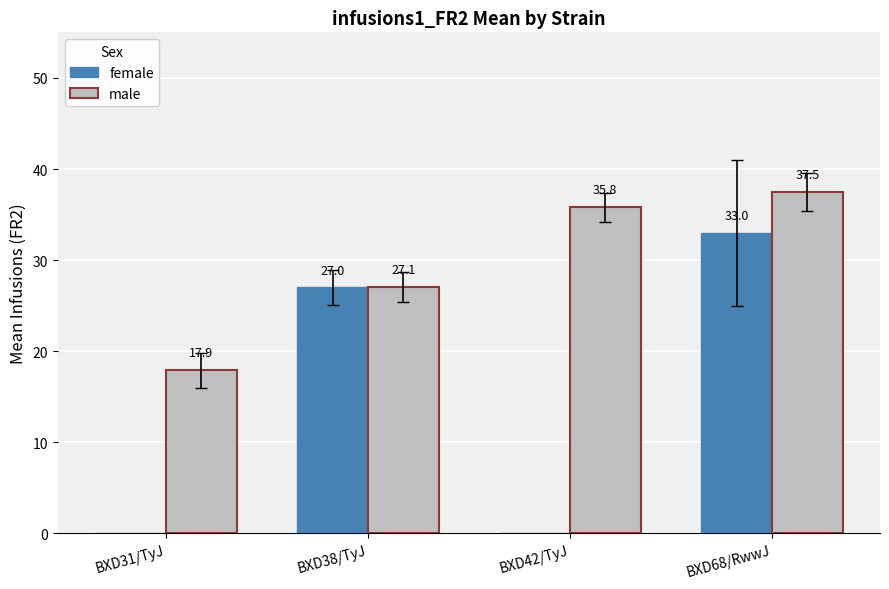

What is the sum of all male values?

118.3